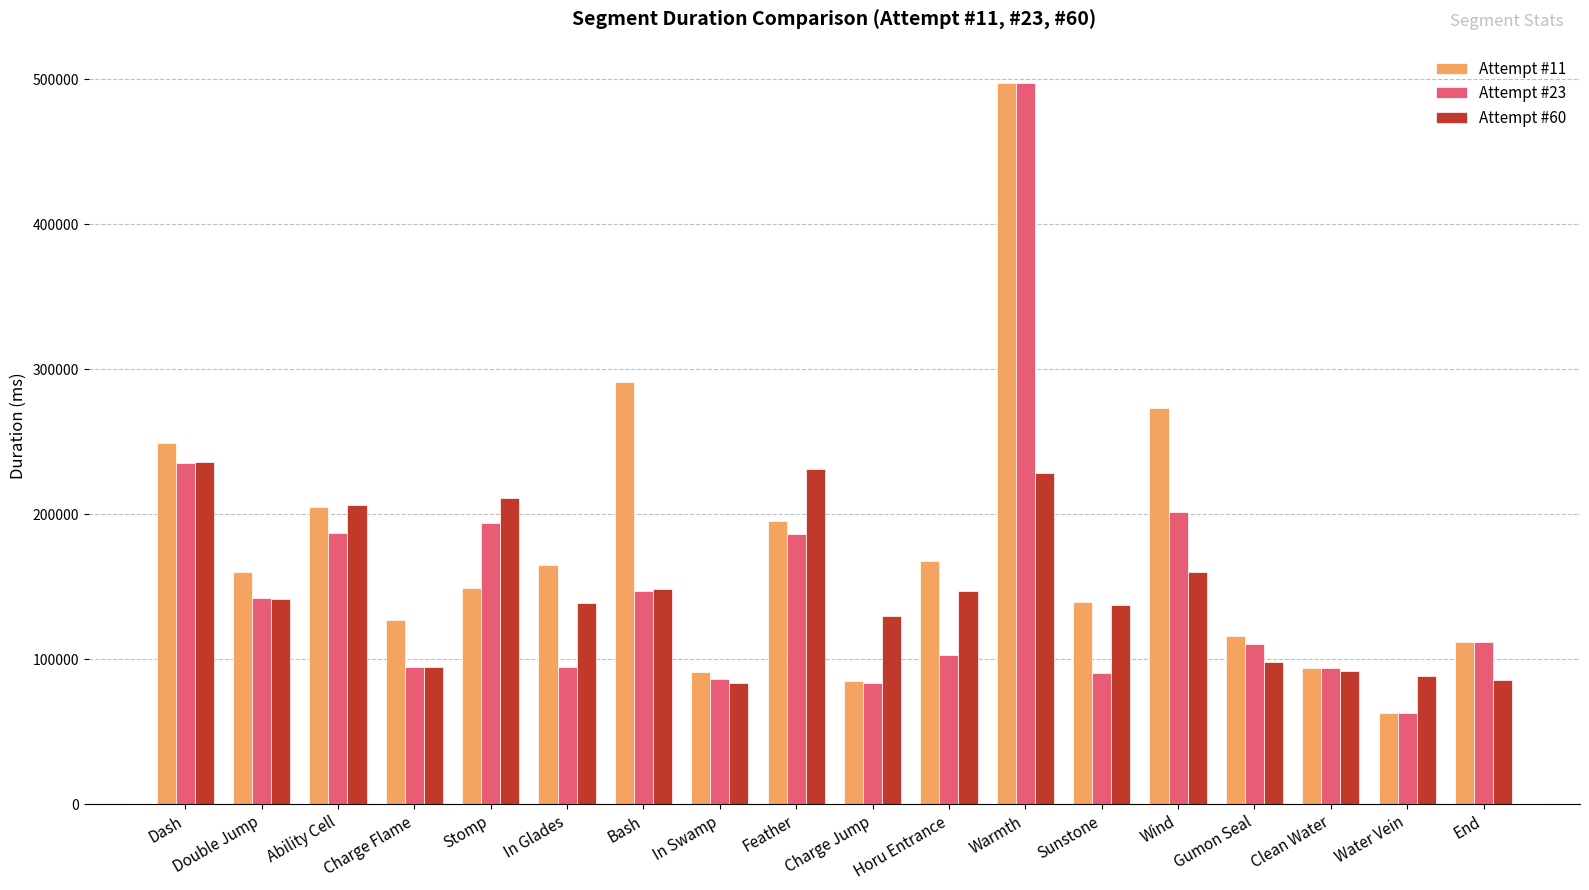

What position from the right is Sunstone?

6